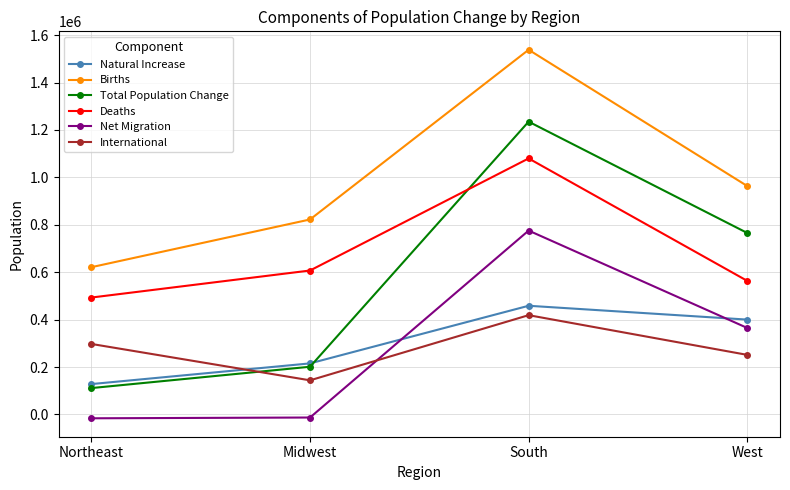

What is the sum of all Deaths values?

2744040